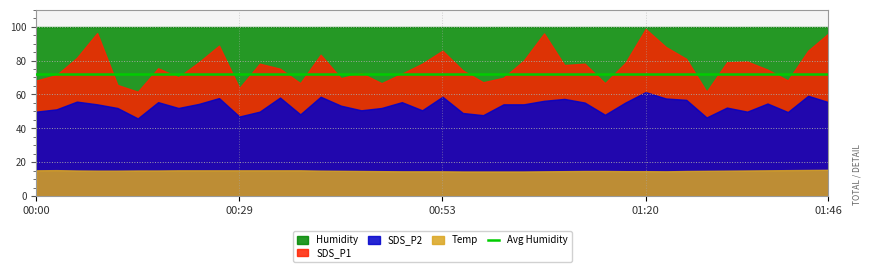

List the series in order of their peak value, lowest first.

Temp, SDS_P2, SDS_P1, Humidity